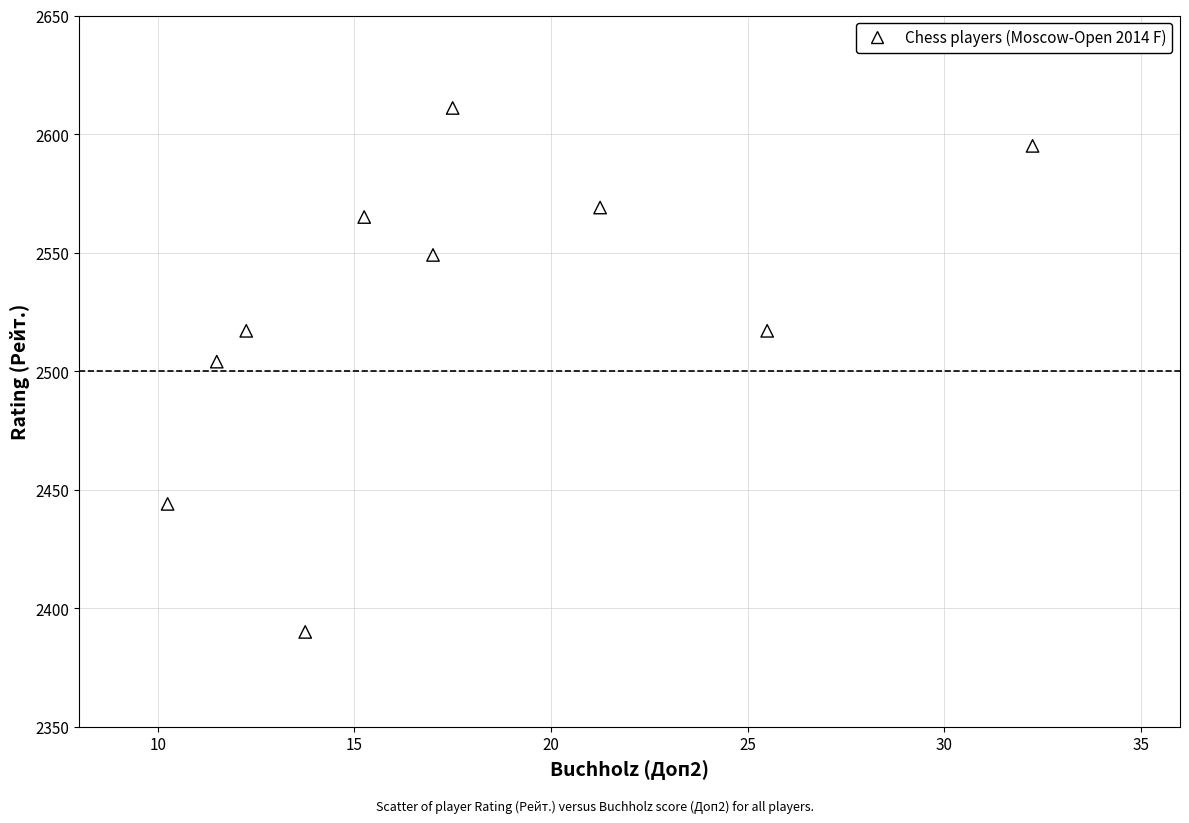

What Y value in the scatter plot is closest to 2500?

2504